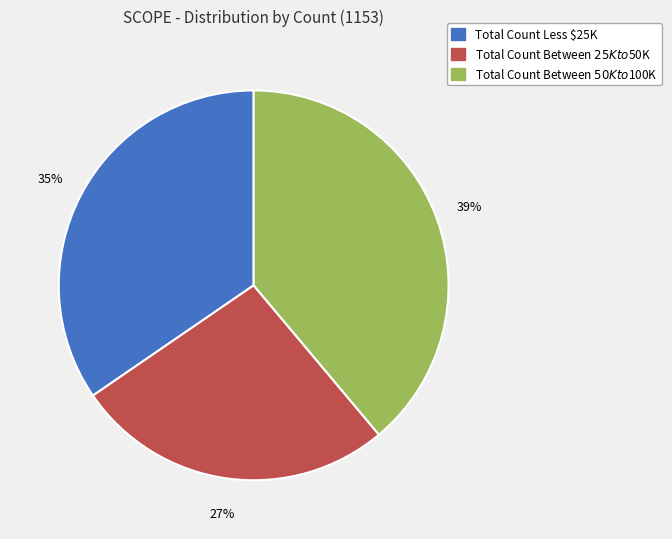

To the nearest percent, what is the difference between the largest and smallest slice percentages?

12%